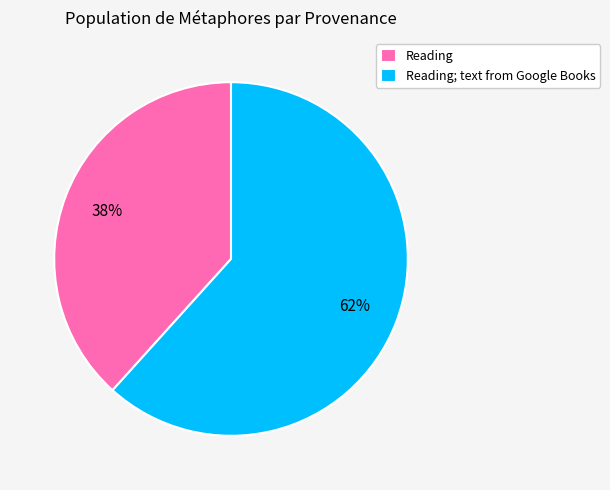

What is the largest slice in the pie chart?

Reading; text from Google Books